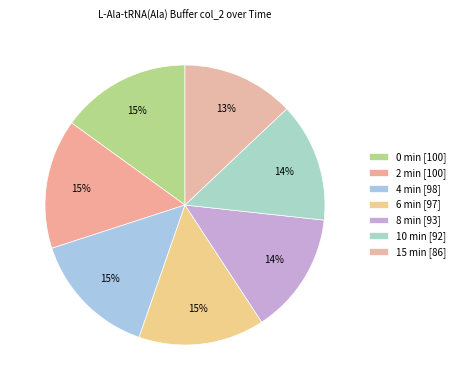

To the nearest percent, what is the difference between the largest and smallest slice percentages?

2%